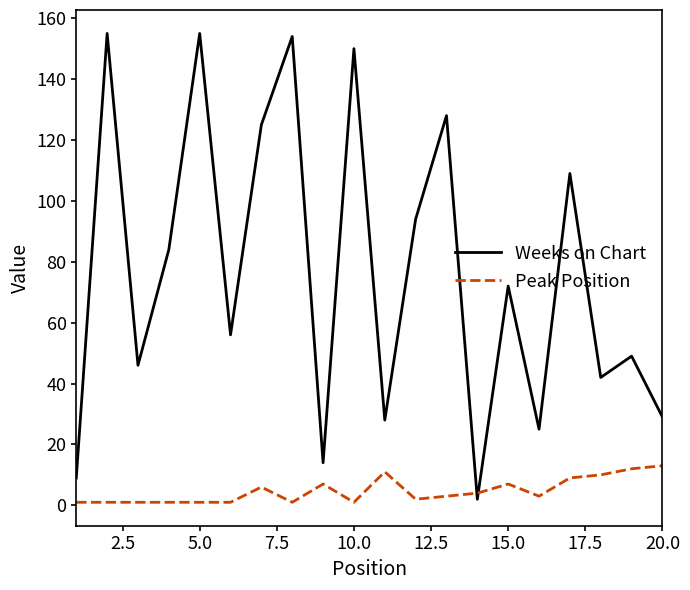

Rank the series by their average value, from lowest to highest.

Peak Position, Weeks on Chart